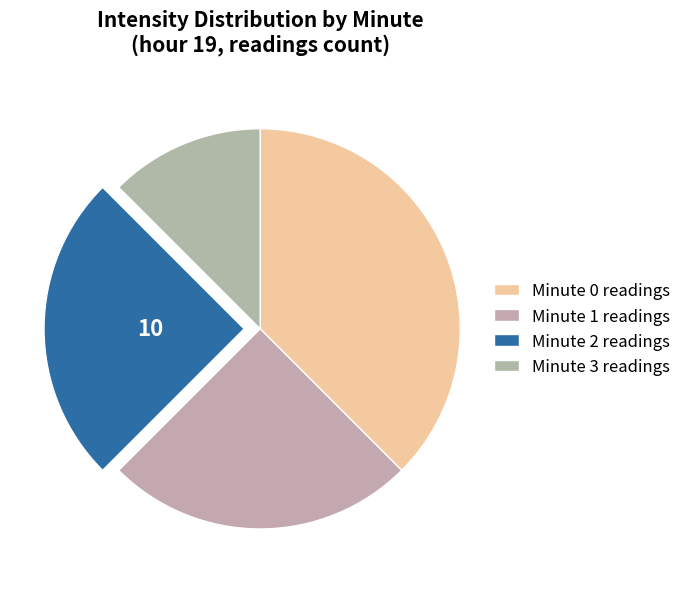

How many segments does this pie chart have?

4